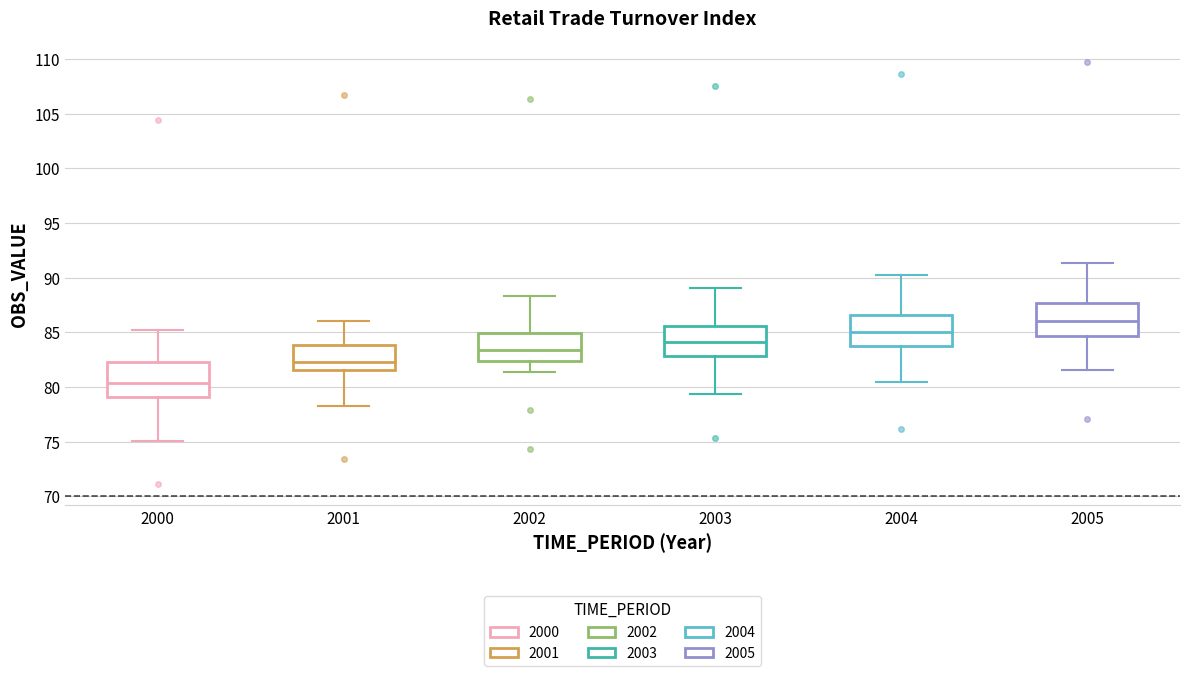

Reading left to right, transcribe this box plot: for each box, give where its median line is, the range the box spans, and where its two whiskers end, as read against the y-axis. The values are not printed on the chart, so give them approximately, as read against the axis.

2000: median 80.5, box 79.0 to 82.5, whiskers 75.0 to 85.0
2001: median 82.5, box 81.5 to 84.0, whiskers 78.5 to 86.0
2002: median 83.5, box 82.5 to 85.0, whiskers 81.5 to 88.5
2003: median 84.0, box 83.0 to 85.5, whiskers 79.5 to 89.0
2004: median 85.0, box 84.0 to 86.5, whiskers 80.5 to 90.0
2005: median 86.0, box 84.5 to 87.5, whiskers 81.5 to 91.5